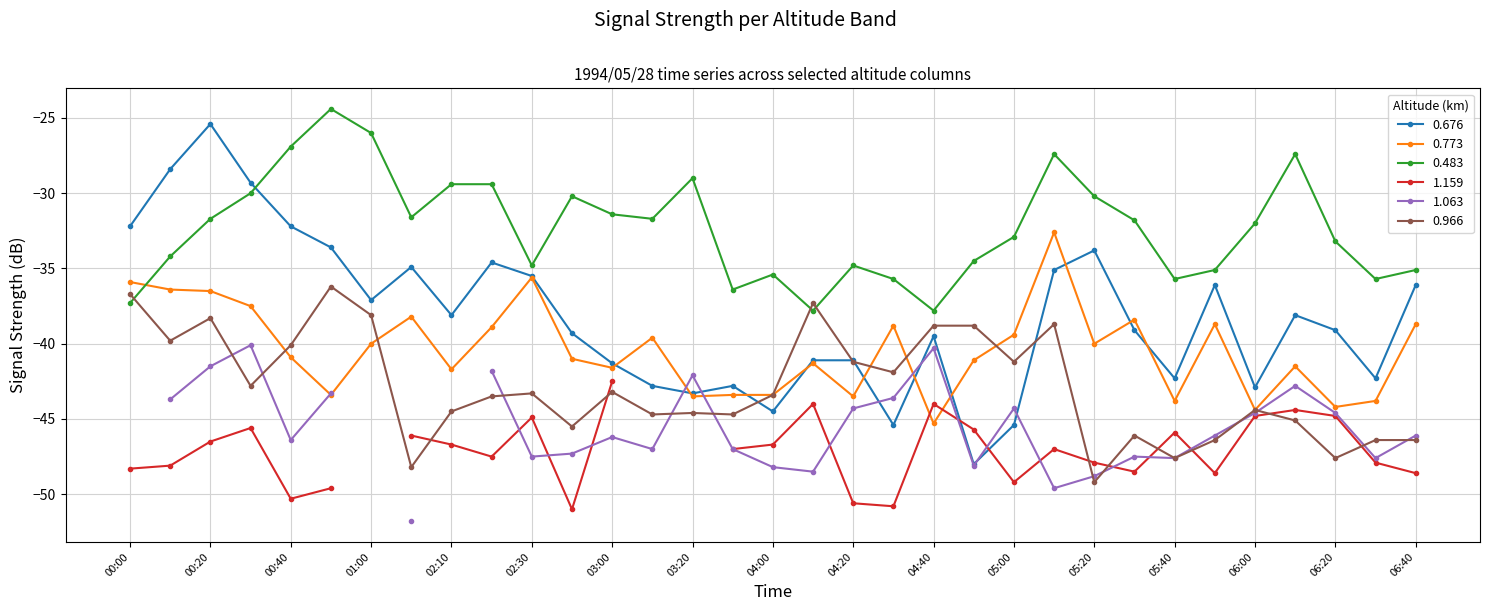

True or false: 0.483 has more than 1 interior local peaks.

True